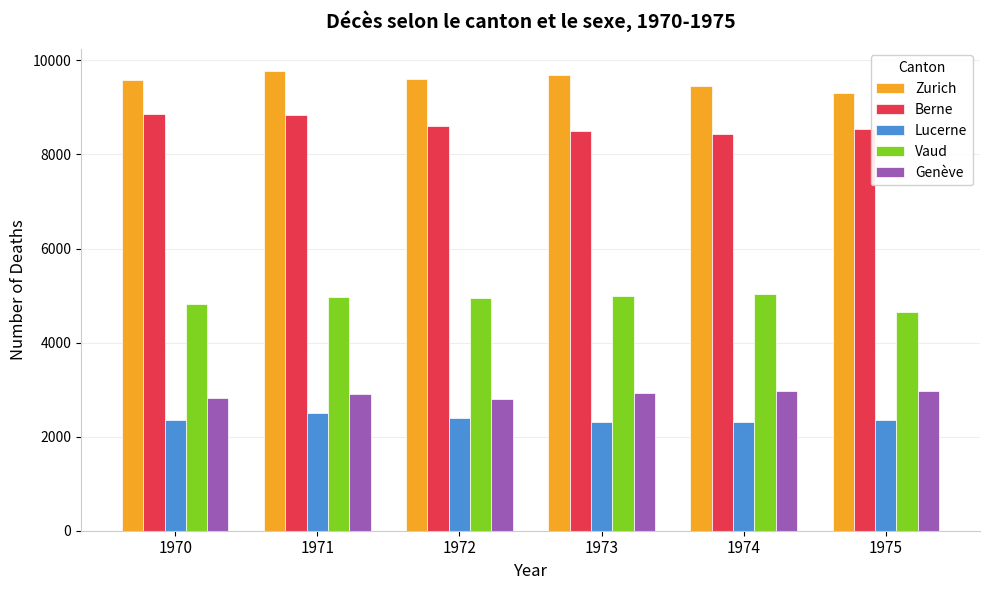

Does the chart contain any negative values?

No